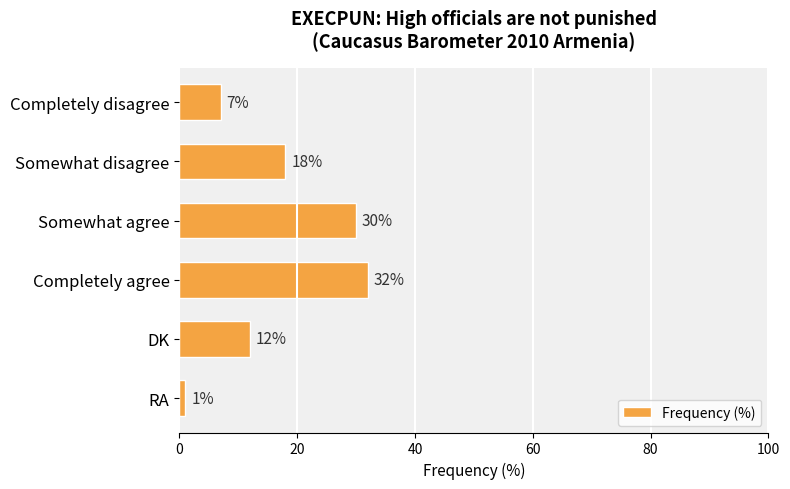

Reading top to bottom, what are all the values shown in this chart?

Completely disagree=7	Somewhat disagree=18	Somewhat agree=30	Completely agree=32	DK=12	RA=1